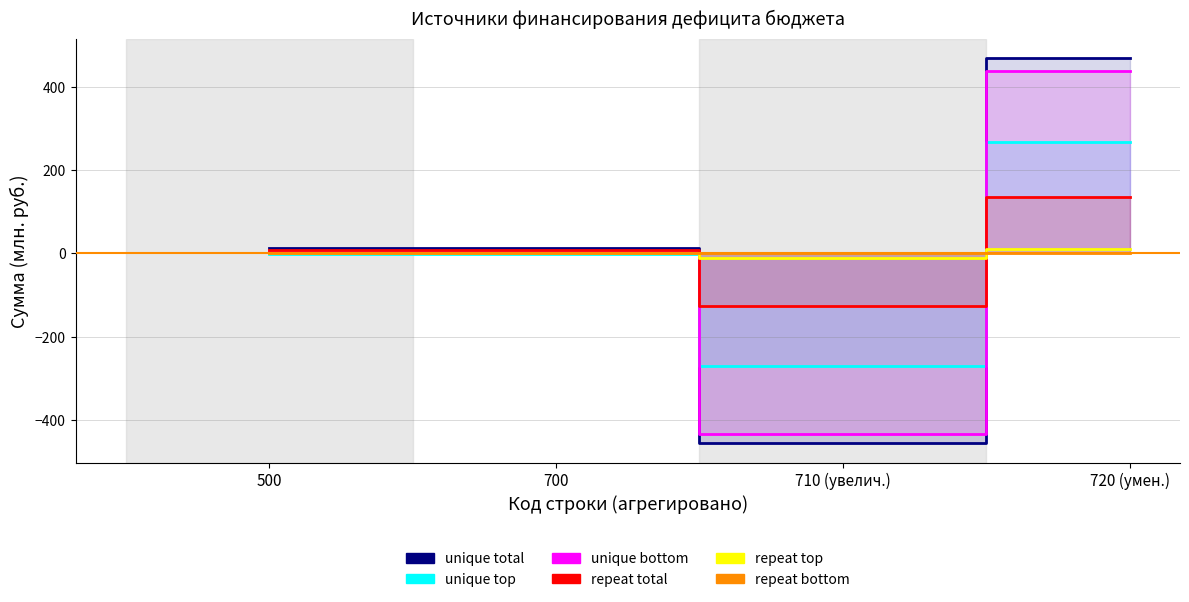

What is the label of the 1st point from the left?

500